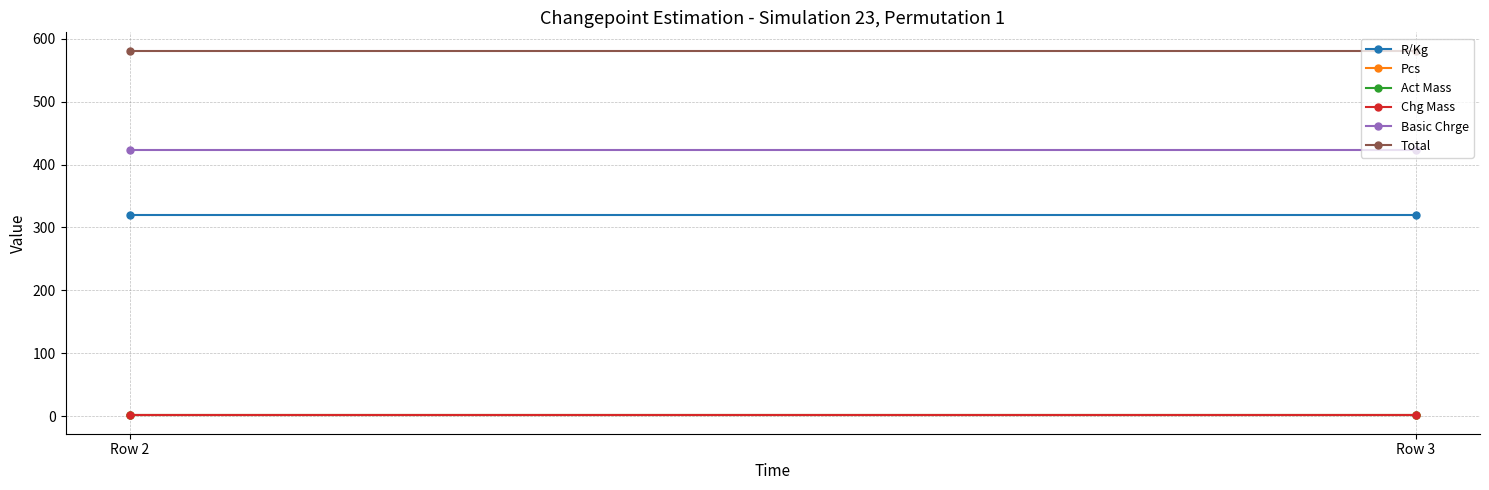

At which label does Total reach its peak?

Row 2